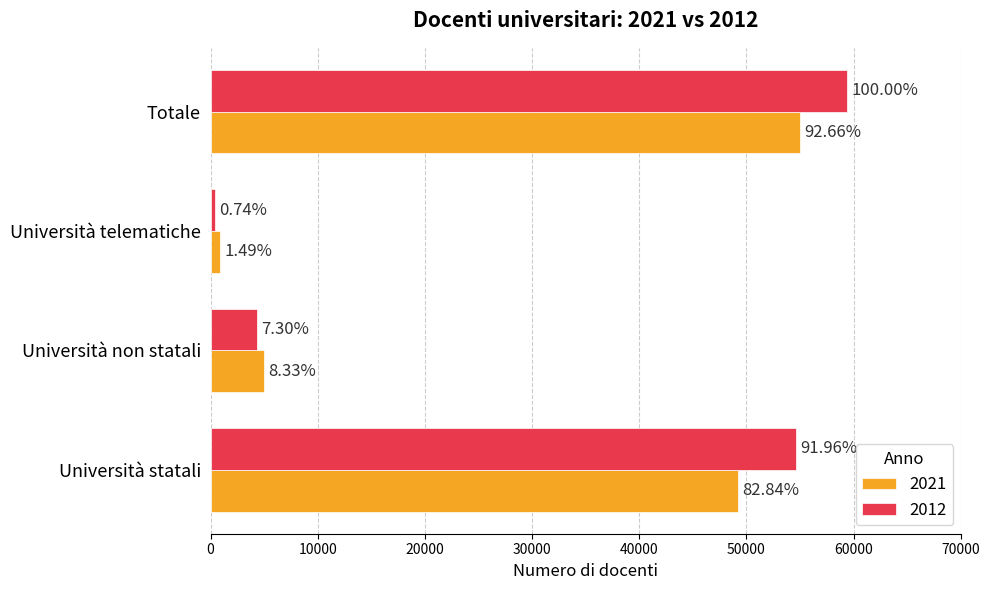

Reading right to left, extract all data points from this chart.

2021: 55016	885	4944	49187
2012: 59376	441	4335	54600